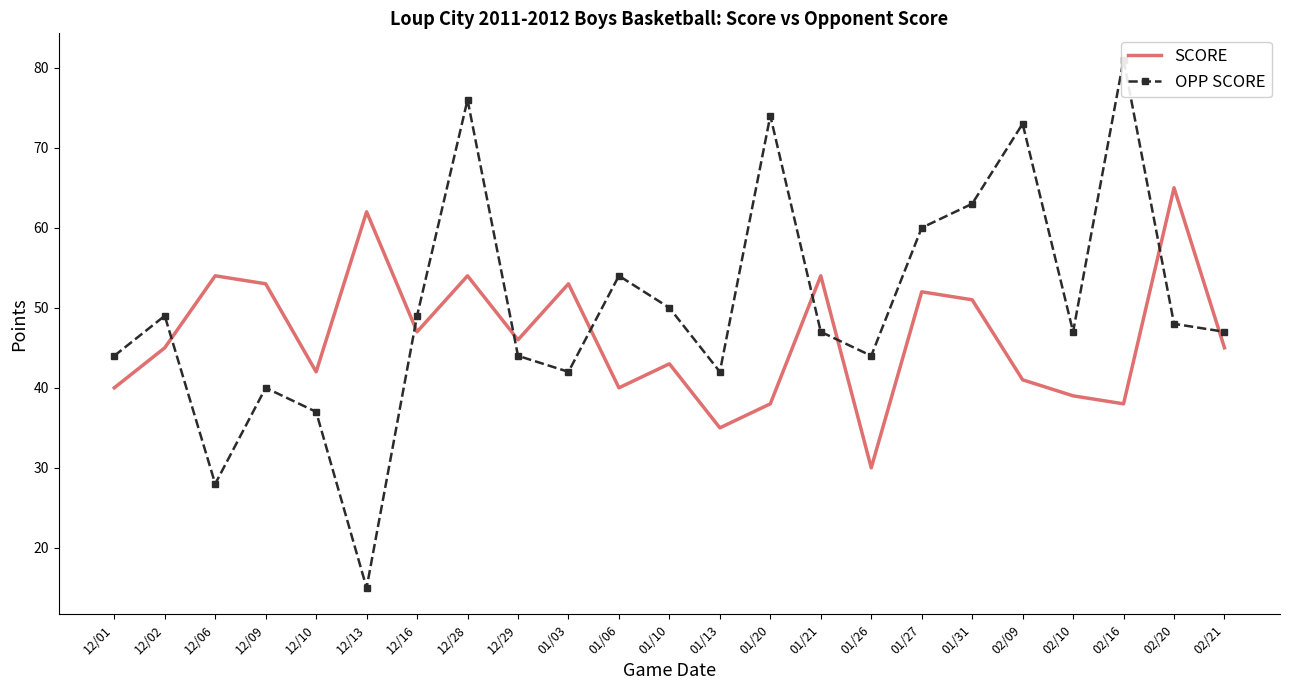

What is the label of the 1st point from the right?

02/21